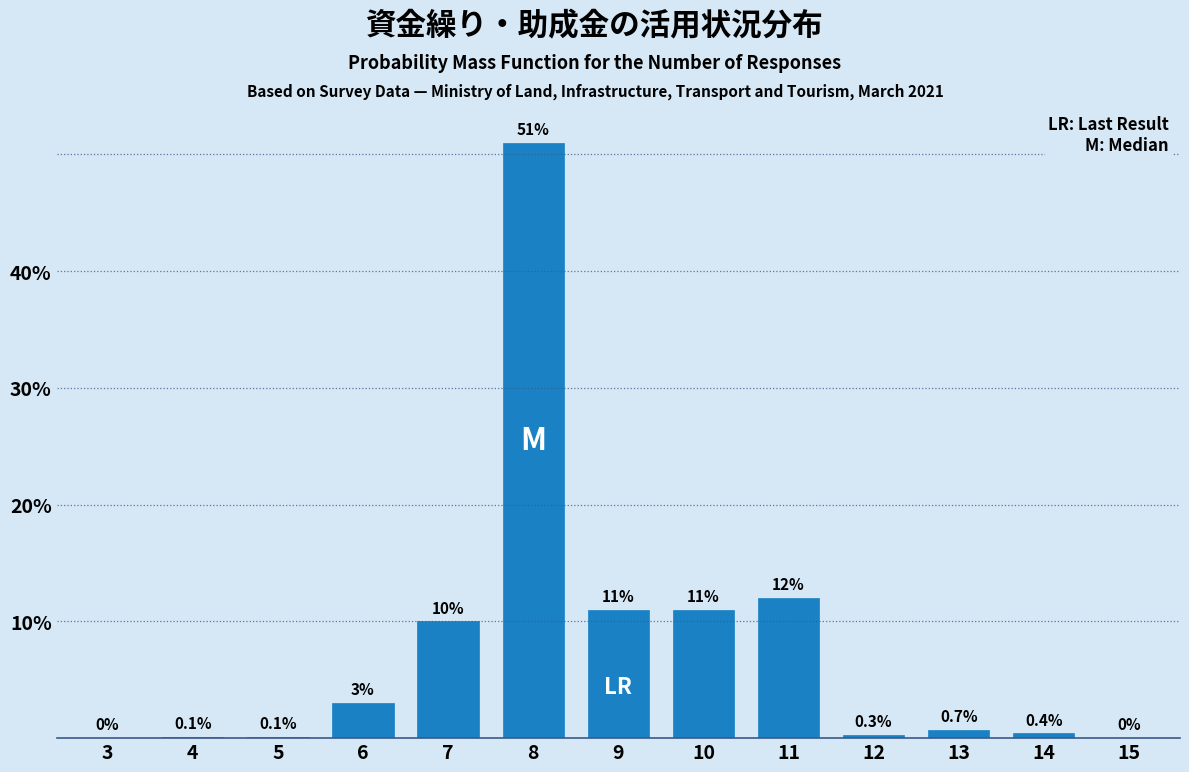

Reading left to right, extract all data points from this chart.

3=0.0	4=0.1	5=0.1	6=3.0	7=10.0	8=51.0	9=11.0	10=11.0	11=12.0	12=0.3	13=0.7	14=0.4	15=0.0